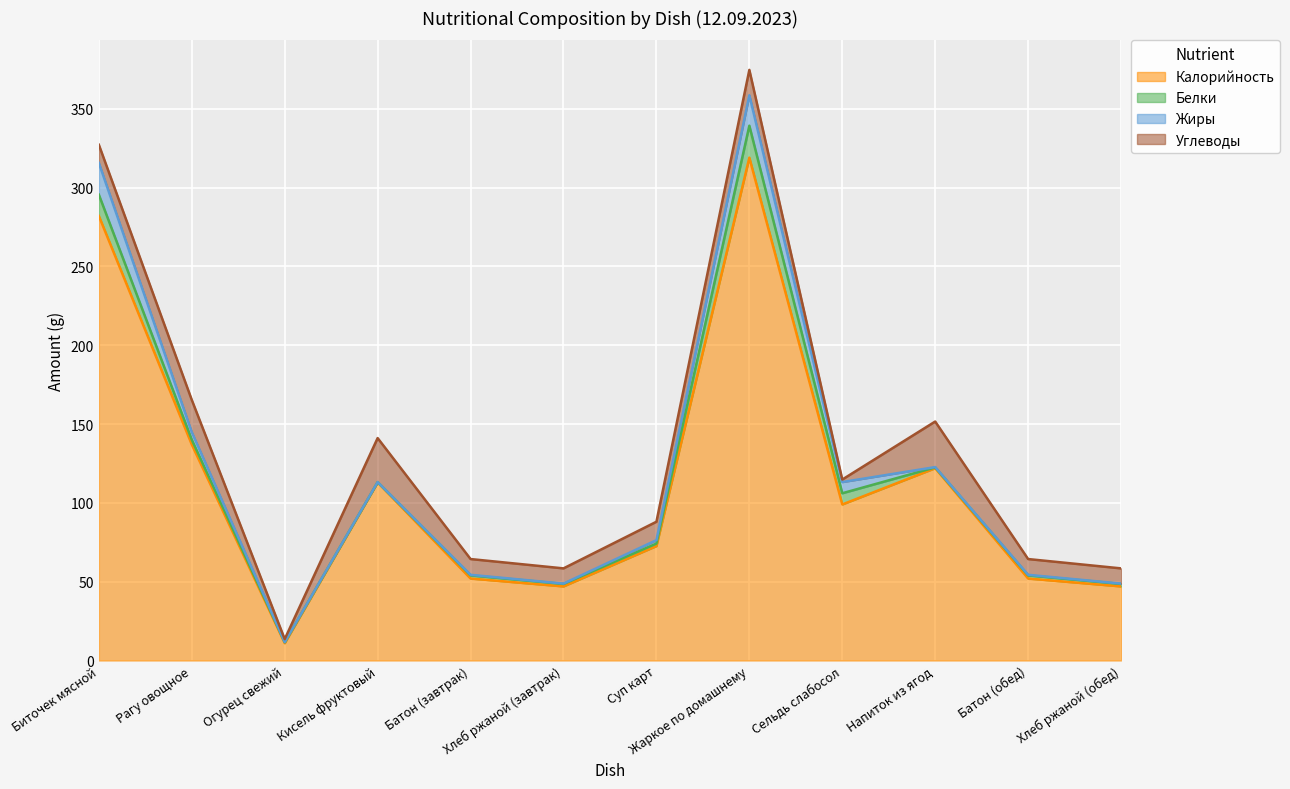

How many lines are shown in the chart?

4